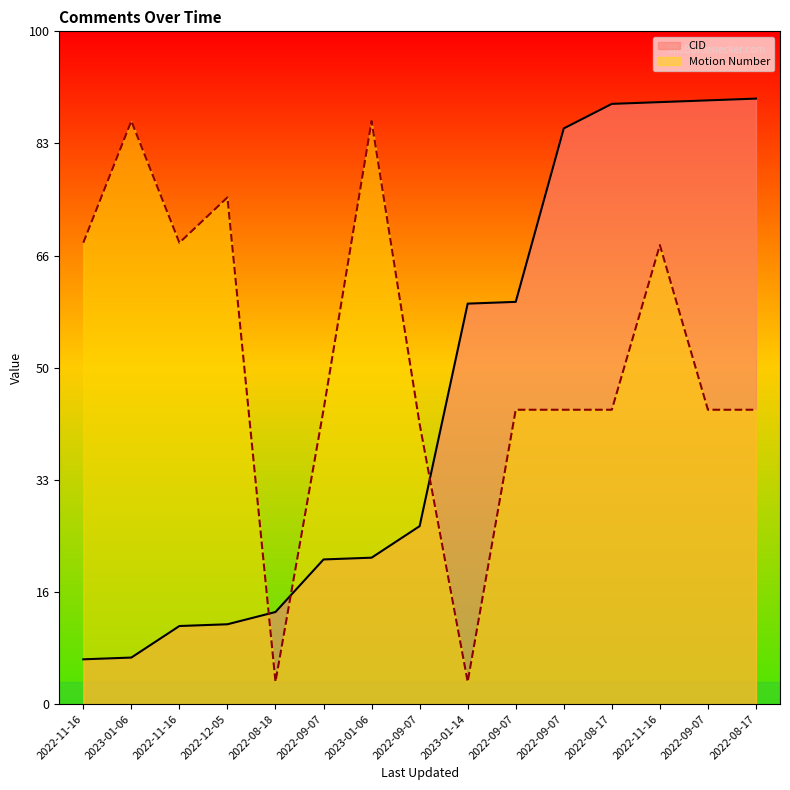

Which series has the widest spread of values?

CID